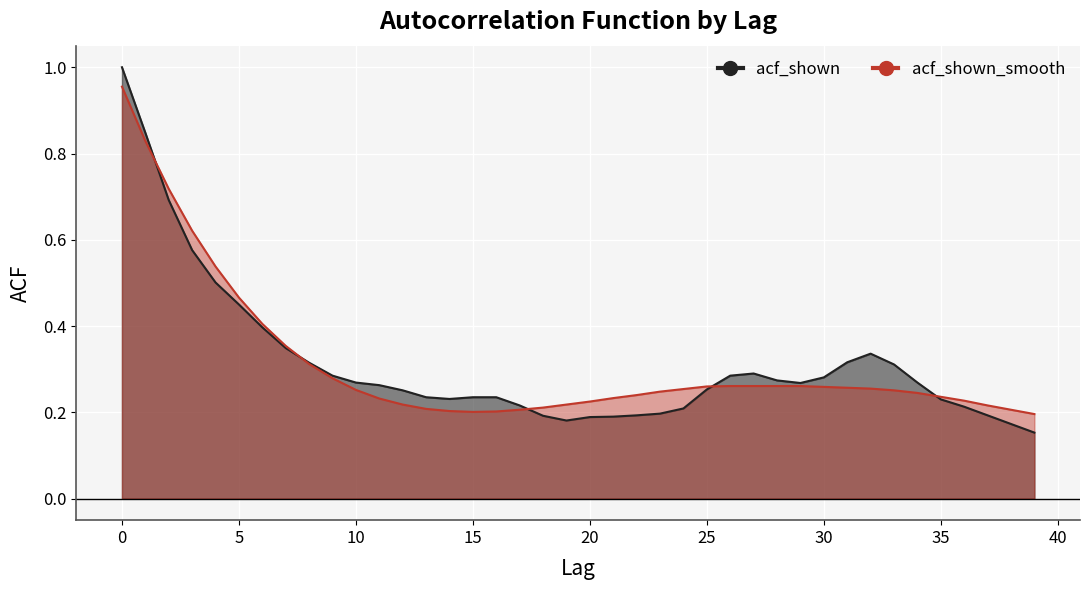

What are all the series names shown in the legend?

acf_shown, acf_shown_smooth